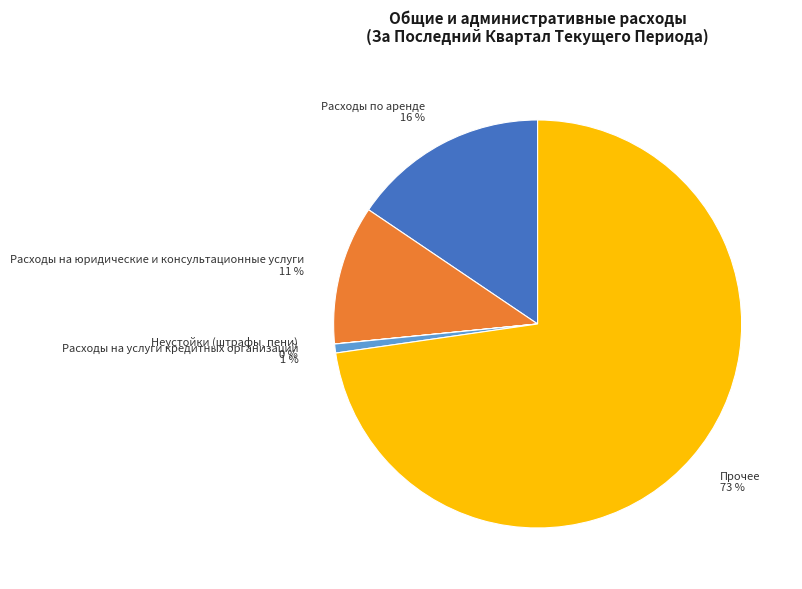

To the nearest percent, what is the combined percentage of Расходы по аренде and Прочее?

88%